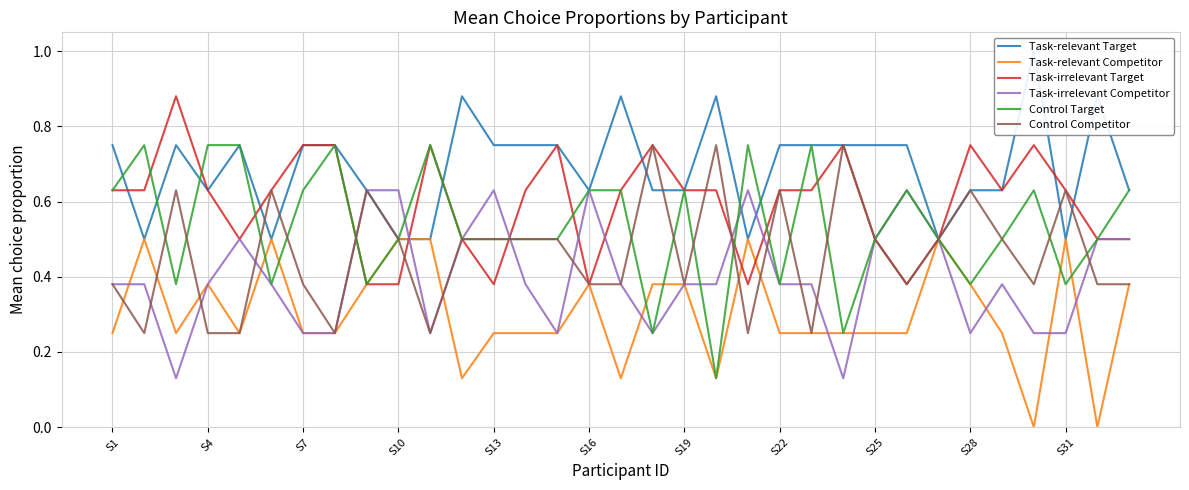

Does the chart have visible grid lines?

Yes